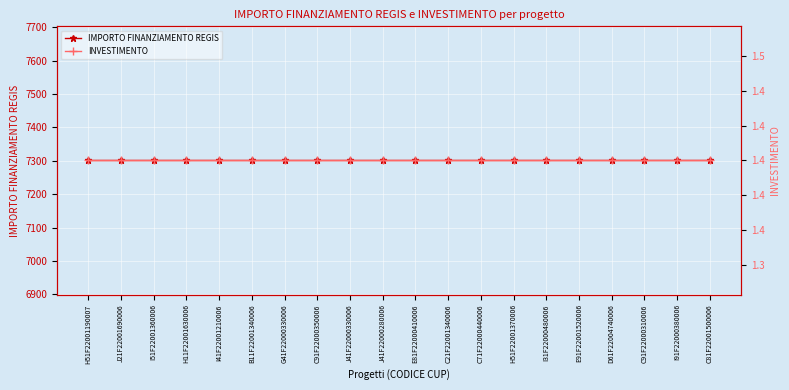

Reading left to right, what are all the values shown in this chart?

IMPORTO FINANZIAMENTO REGIS: 7301.0	7301.0	7301.0	7301.0	7301.0	7301.0	7301.0	7301.0	7301.0	7301.0	7301.0	7301.0	7301.0	7301.0	7301.0	7301.0	7301.0	7301.0	7301.0	7301.0
INVESTIMENTO: 1.4	1.4	1.4	1.4	1.4	1.4	1.4	1.4	1.4	1.4	1.4	1.4	1.4	1.4	1.4	1.4	1.4	1.4	1.4	1.4